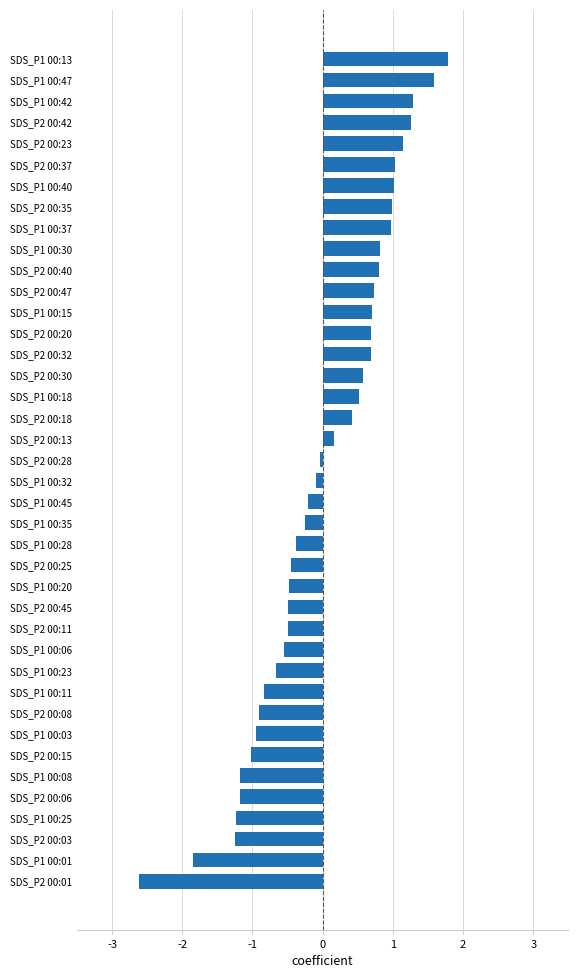

How many values are below 0?

21